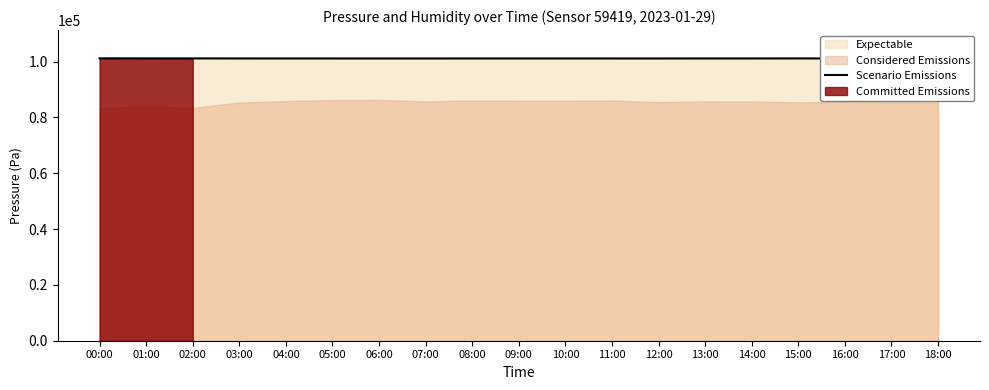

True or false: the data has more than 2 interior local peaks.

True